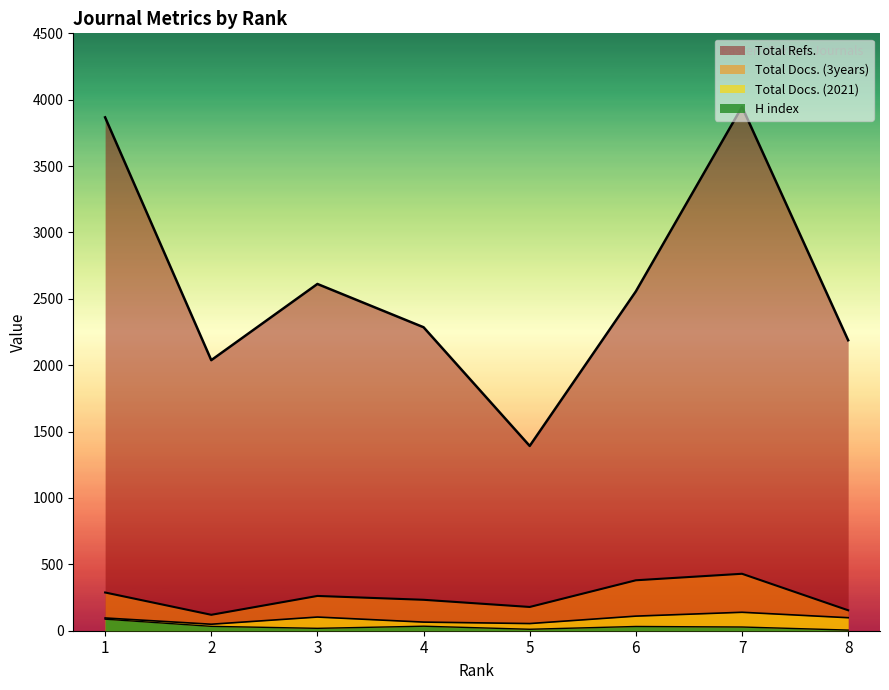

What is the minimum value for H index?

5